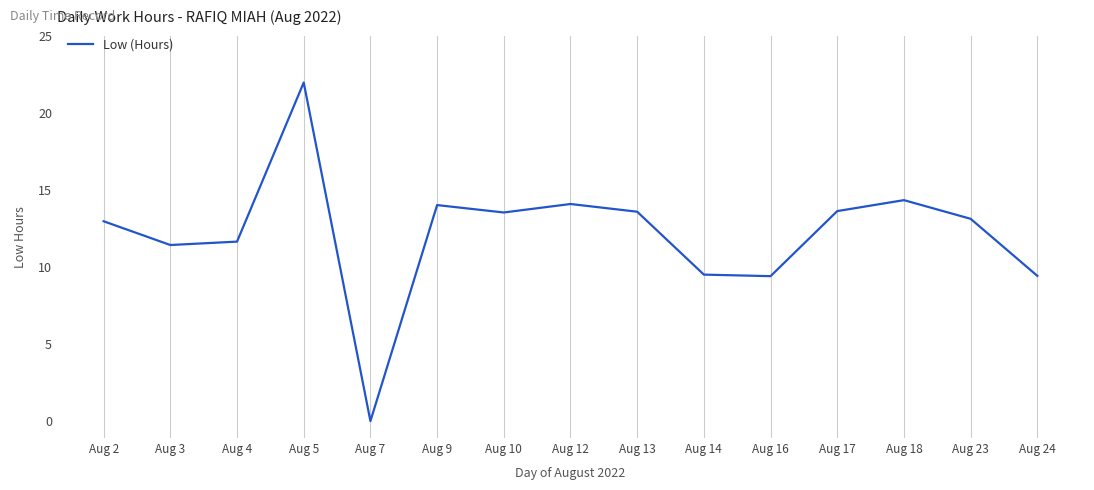

How many lines are shown in the chart?

1